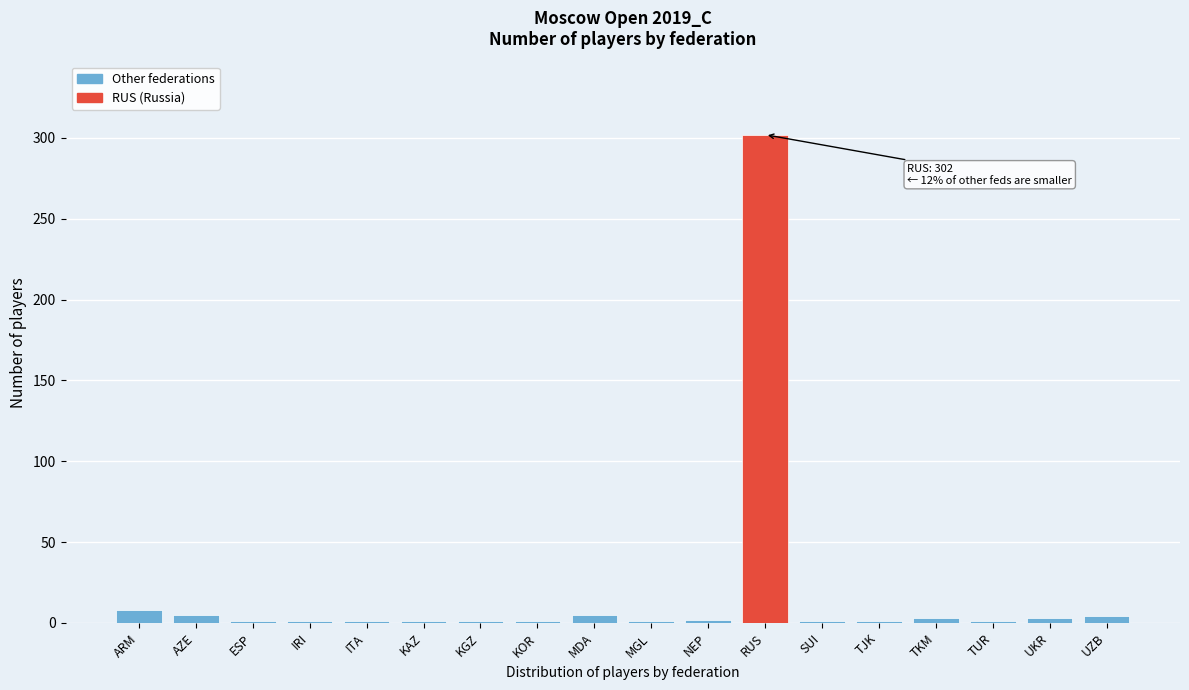

Which label corresponds to the largest value in the chart?

RUS